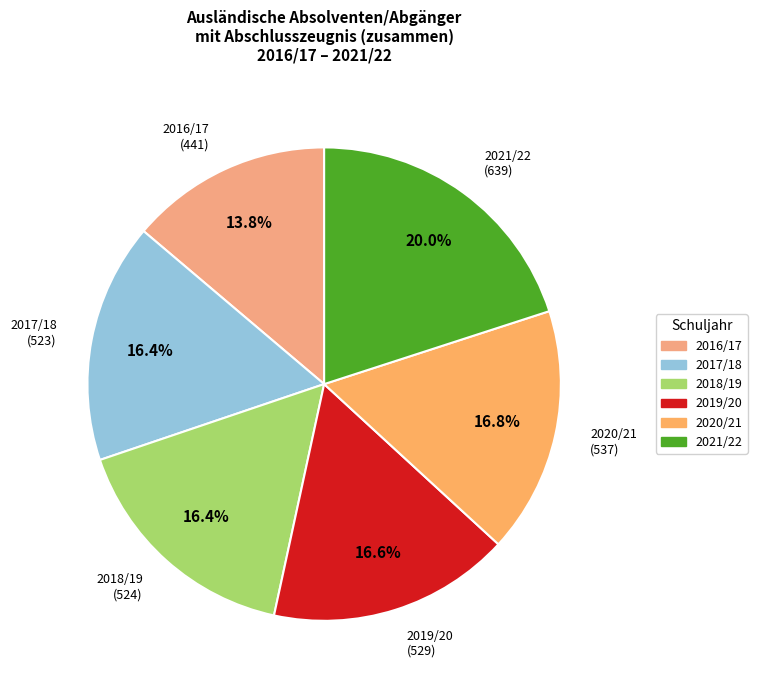

Is there any slice that represents more than half of the pie?

No